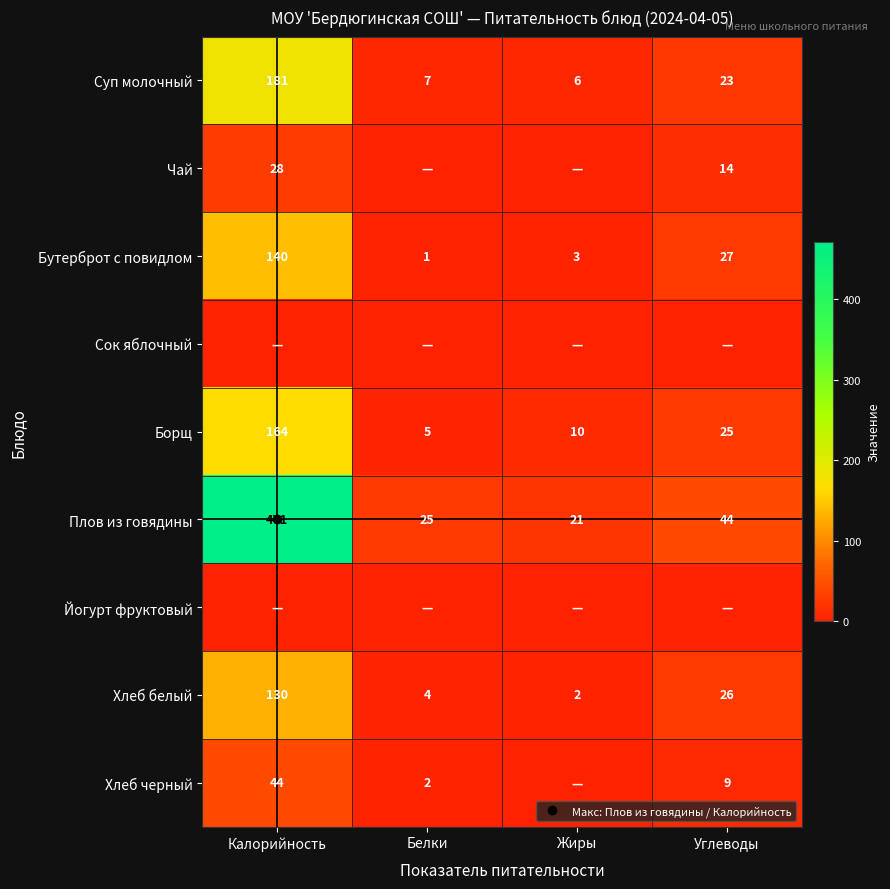

Between Углеводы and Белки, which is larger?

Углеводы